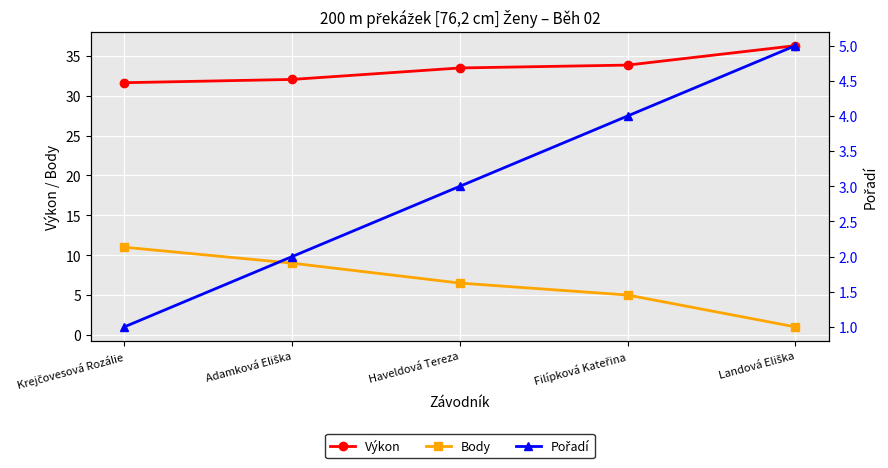

How many Pořadí values are between 2 and 4?

3